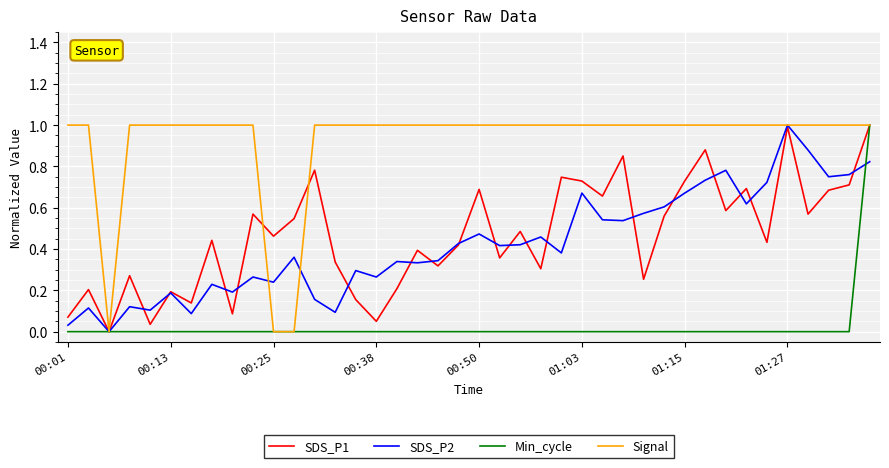

What is the maximum value for Signal?

1.0